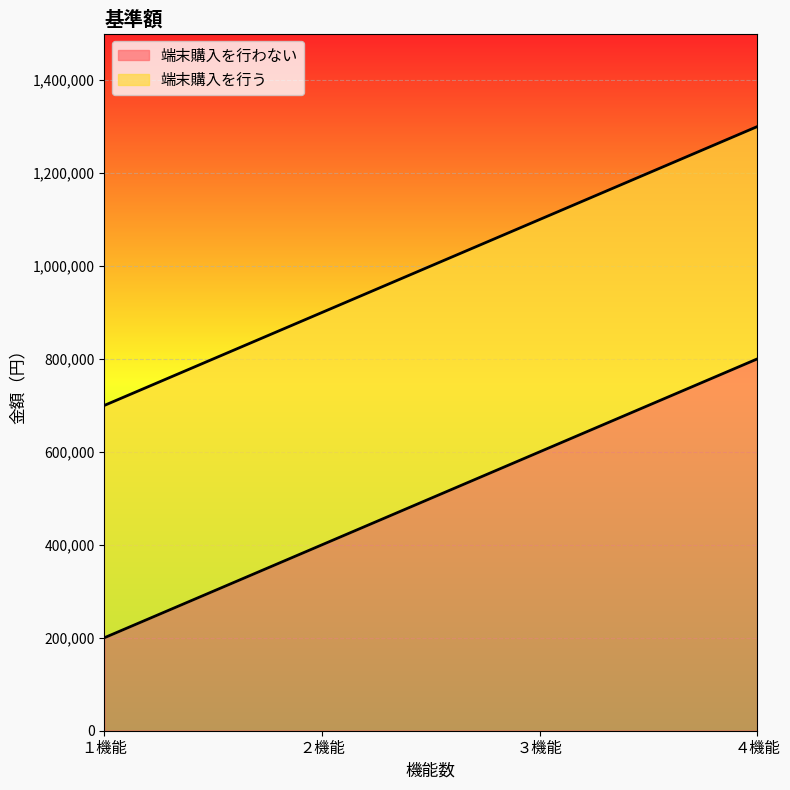

What is the lowest value of the 端末購入を行わない series?

200000